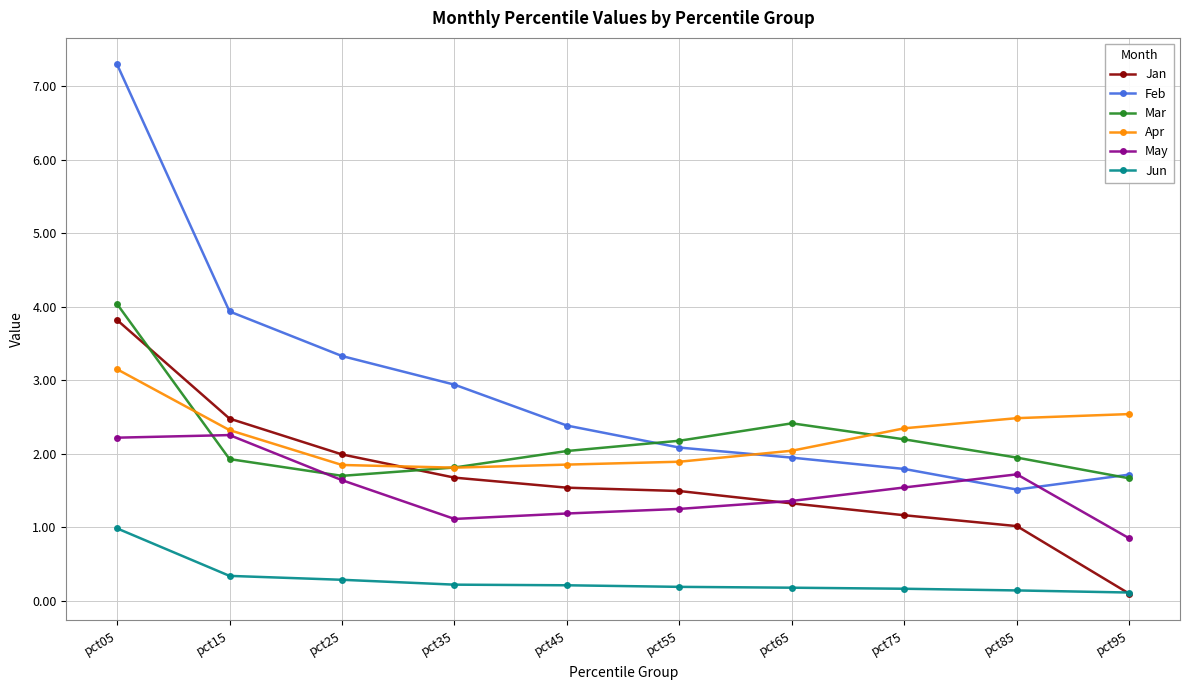

What is the greatest value displayed?

7.3